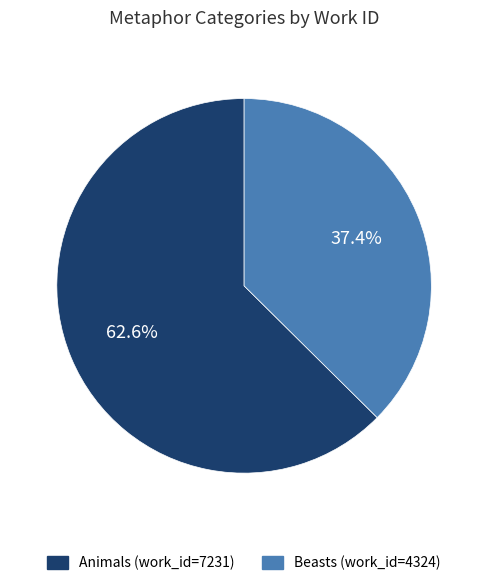

To the nearest percent, what percentage of the pie is Beasts?

37%